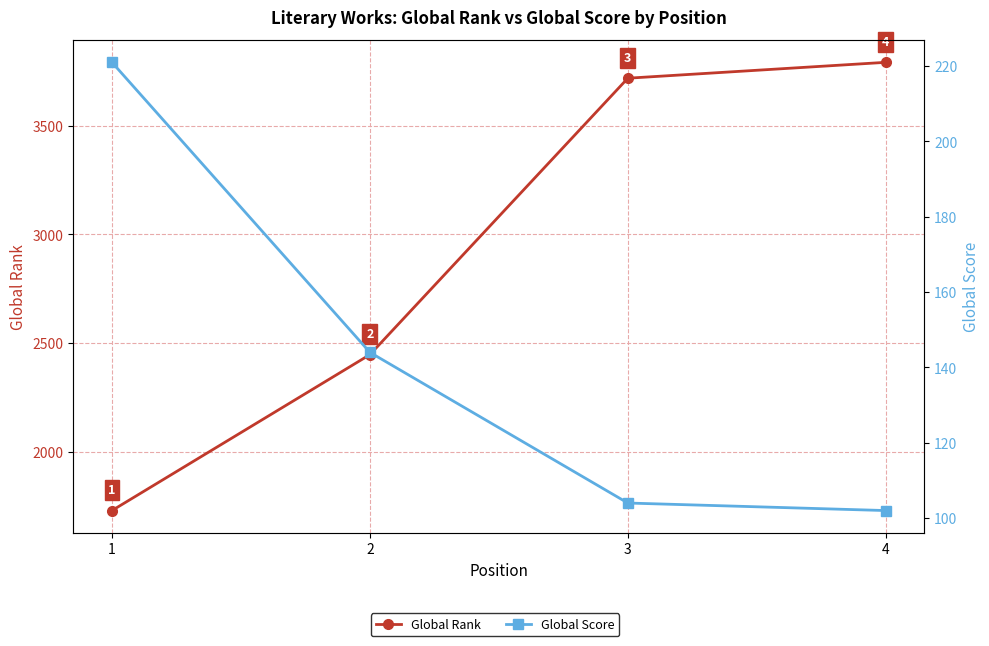

What are all the series names shown in the legend?

Global Rank, Global Score